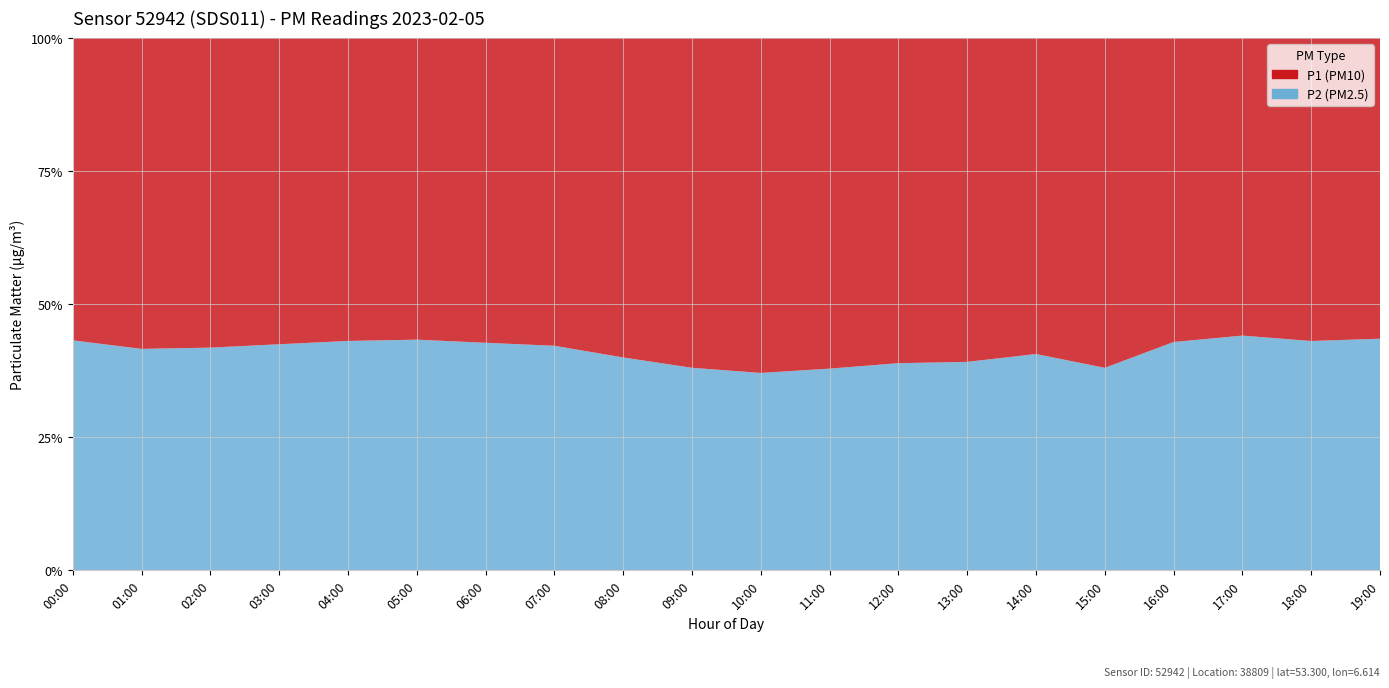

Reading right to left, what are all the values shown in this chart?

P1: 8.0	8.2	8.6	8.8	9.4	9.7	10.6	10.8	11.8	12.2	11.3	10.2	9.1	8.4	8.0	8.2	8.8	9.1	9.5	8.4
P2: 6.1	6.2	6.8	6.6	5.8	6.6	6.8	6.8	7.2	7.2	6.9	6.8	6.6	6.3	6.1	6.2	6.5	6.5	6.8	6.3